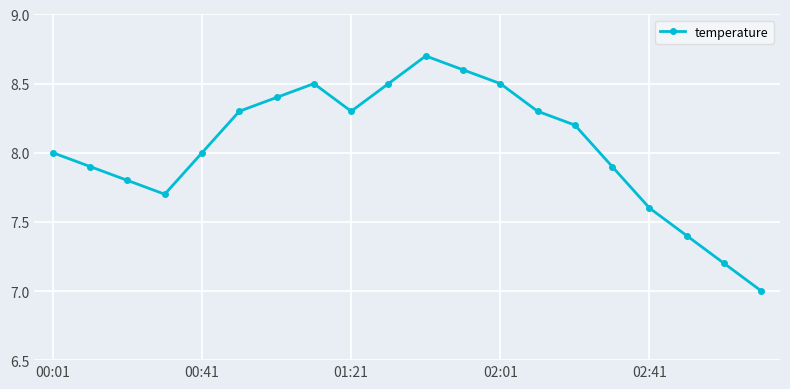

How many interior local peaks (higher than both neighbors) does the data have?

2